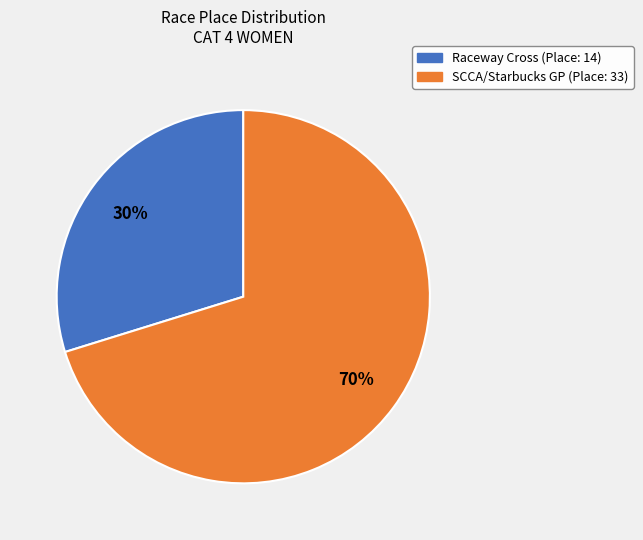

What percentage is the Raceway Cross slice, to the nearest percent?

30%